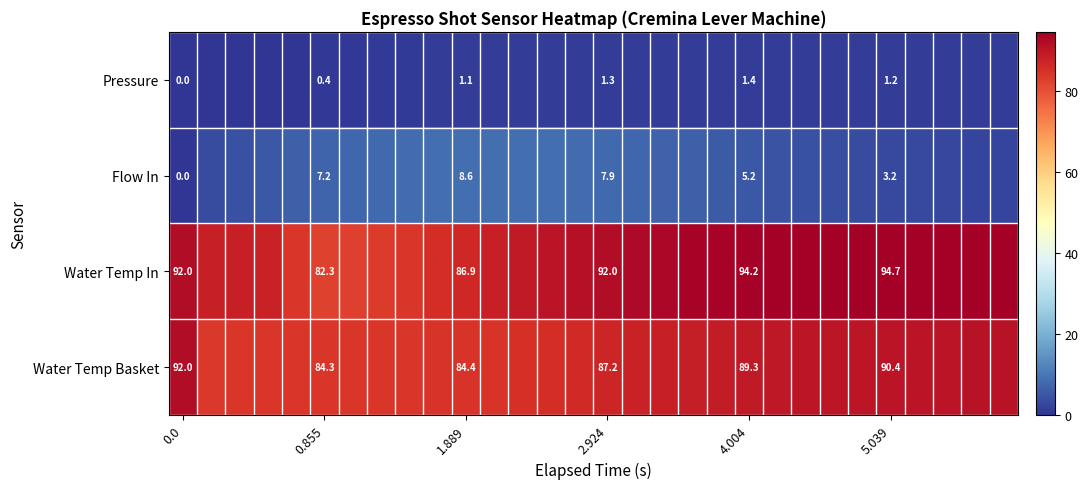

At 1.889, list the series in order from smallest to largest.

Pressure, Flow In, Water Temp Basket, Water Temp In